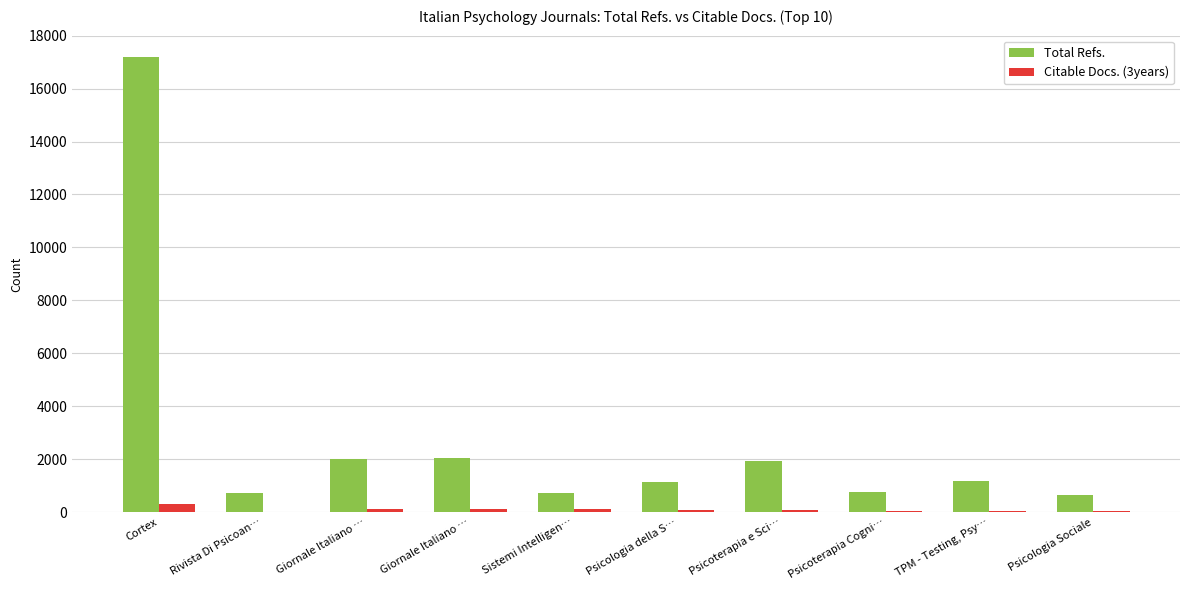

How many groups of bars are there?

10